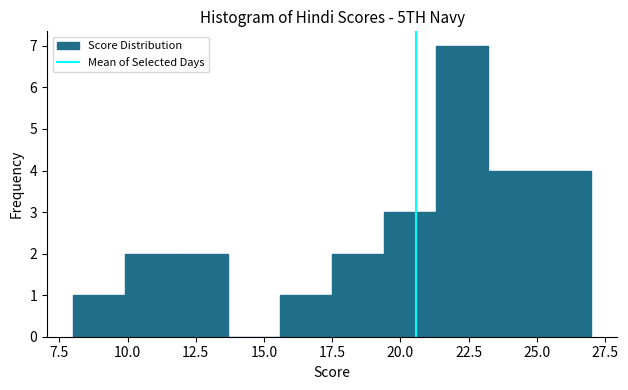

Around what value on the x-axis is the tallest bar? Give the approximate position of its centre, as read against the axis.

22.5